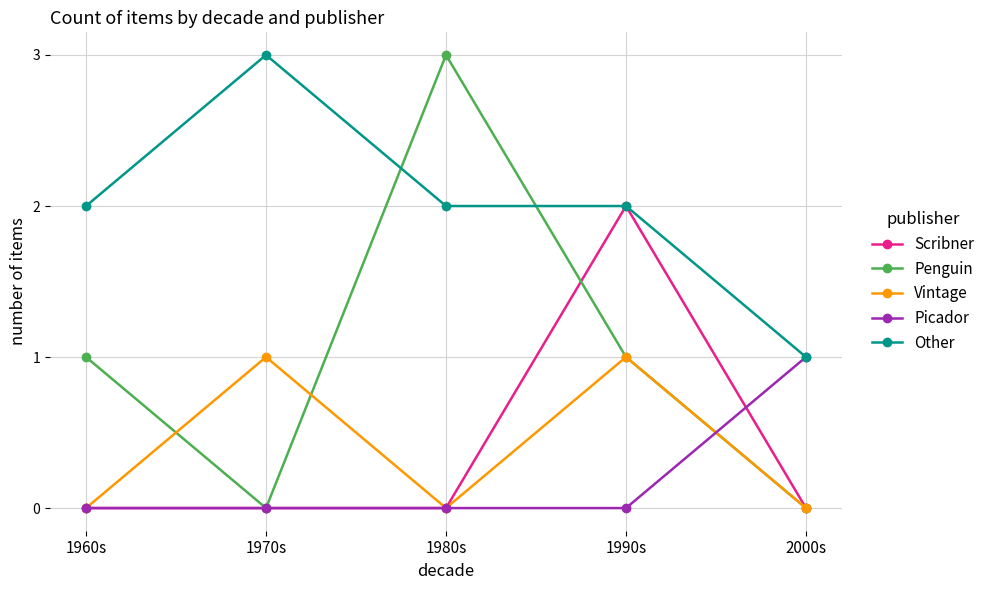

What is the difference between the maximum and minimum values in the Penguin series?

3